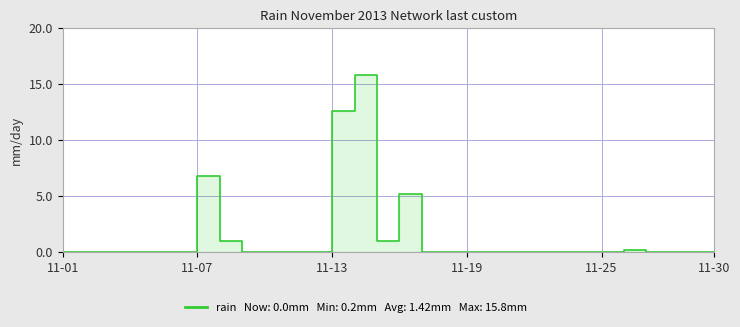

Where is the data nearest to the value 7?

11-07